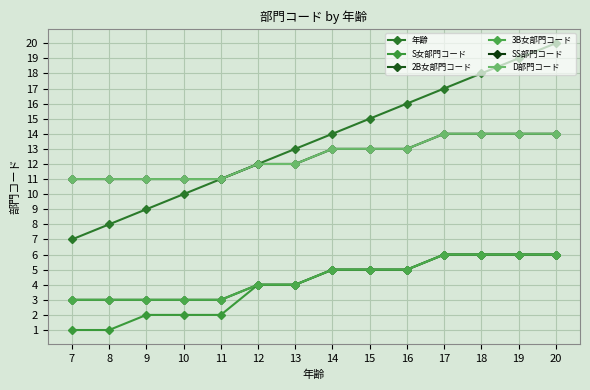

What are all the series names shown in the legend?

年齢, S女部門コード, 2B女部門コード, 3B女部門コード, SS部門コード, D部門コード